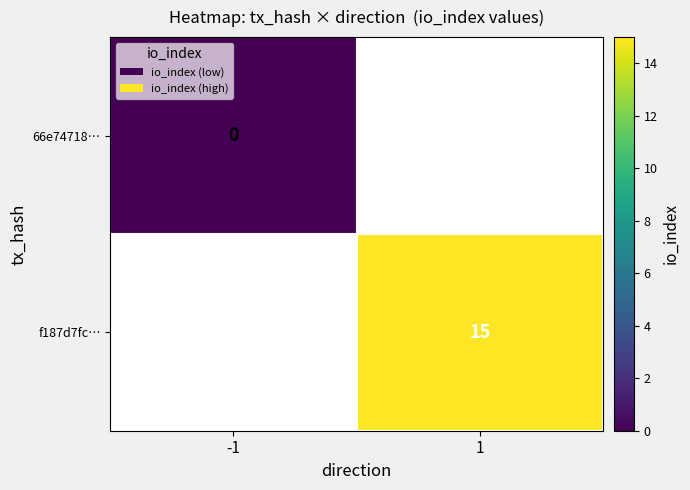

Is it true that f187d7fc… equals 9.9 at 1?

False